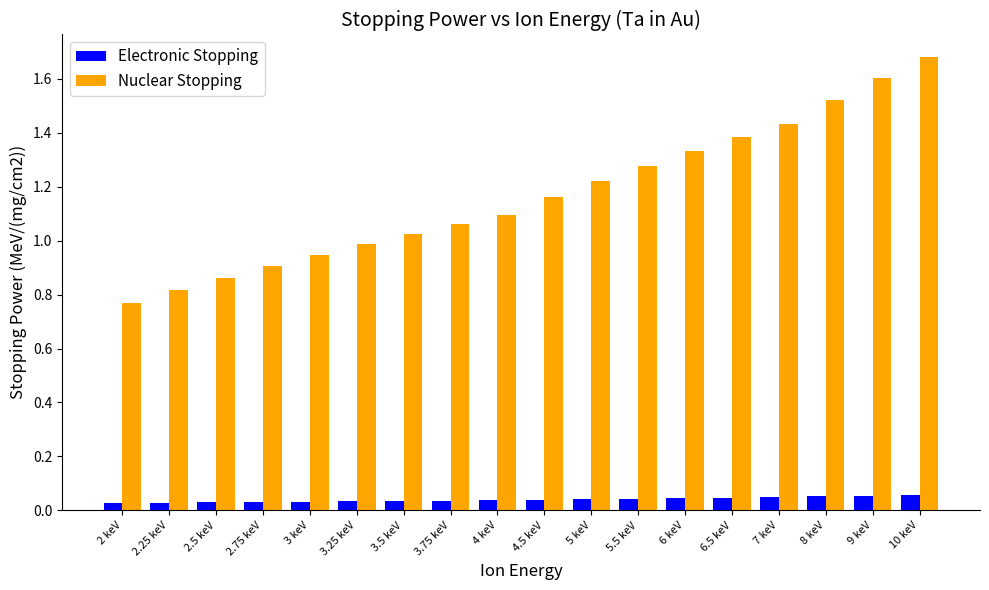

Is the value of Electronic Stopping at 5.5 keV greater than the value of Nuclear Stopping at 3.75 keV?

No